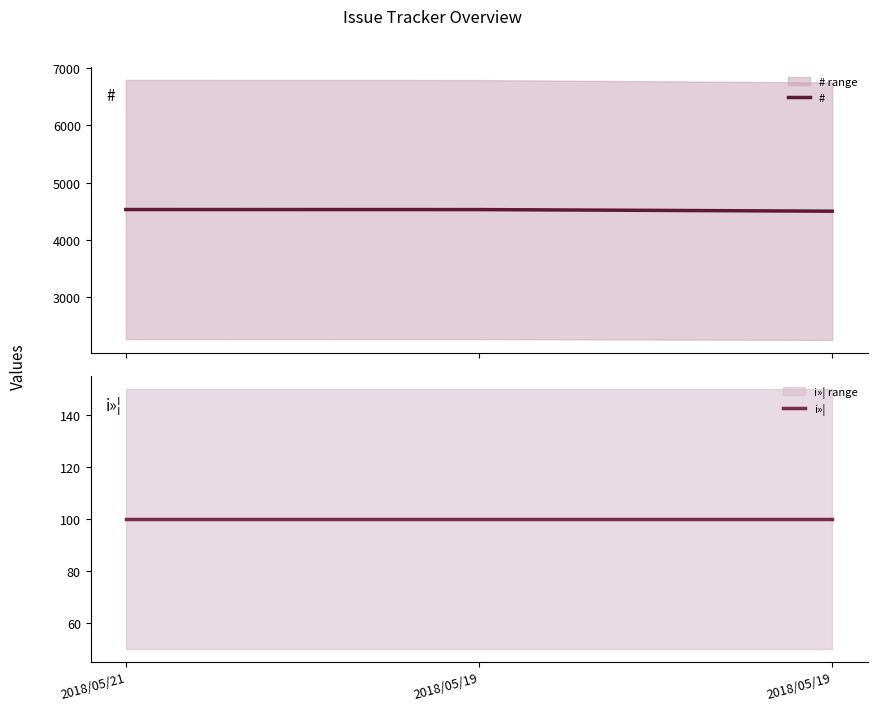

Which series has the widest spread of values?

#